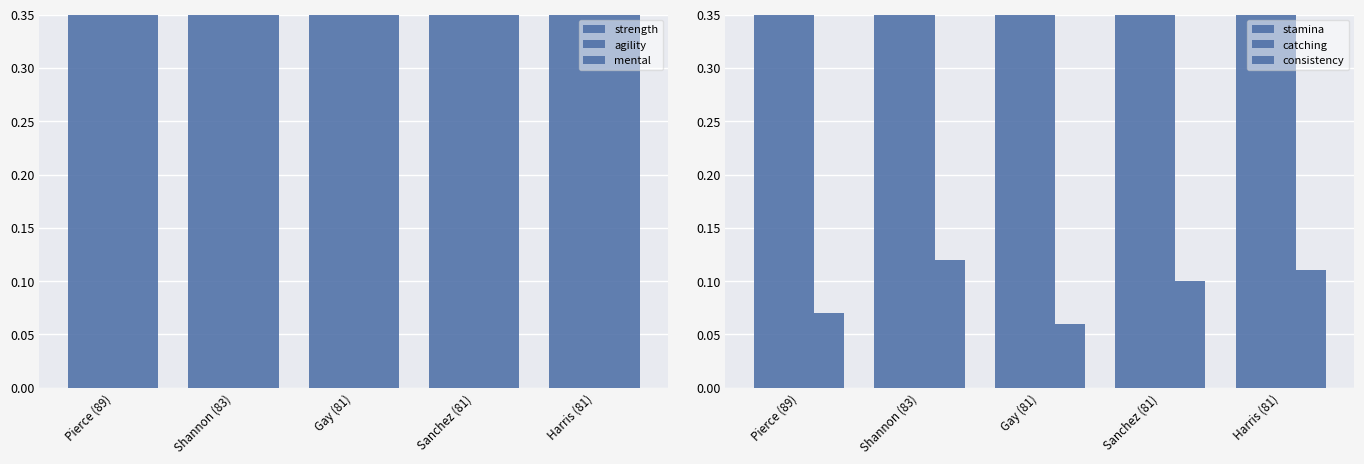

What is the value of the mental bar at the 5th from the left?

0.7